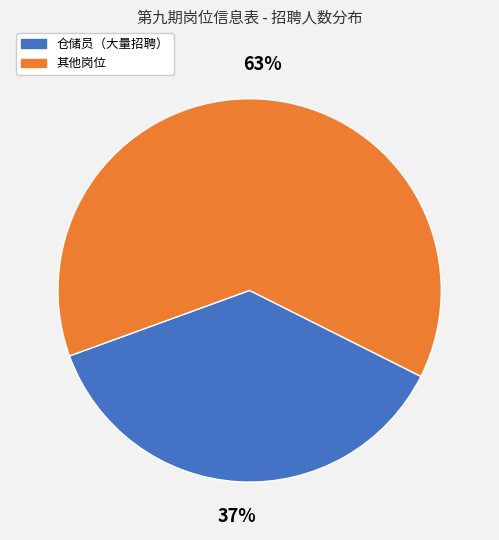

To the nearest percent, what is the difference between the largest and smallest slice percentages?

26%